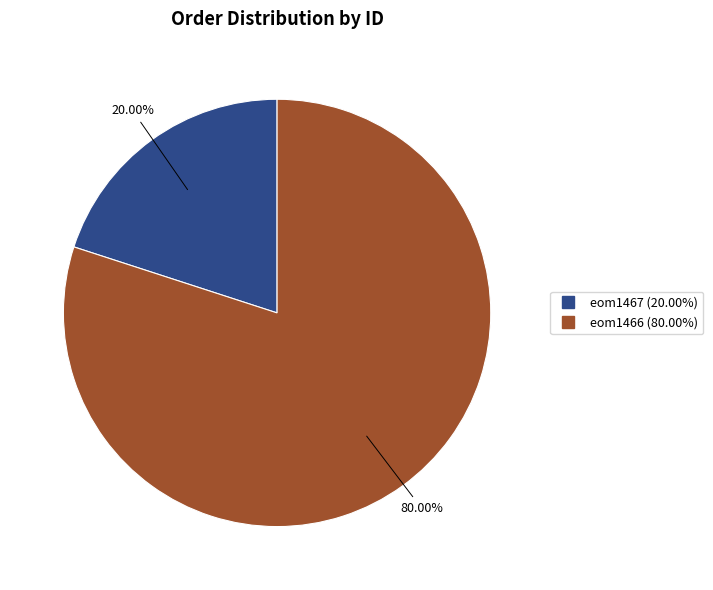

True or false: eom1466 accounts for 71% of the total.

False